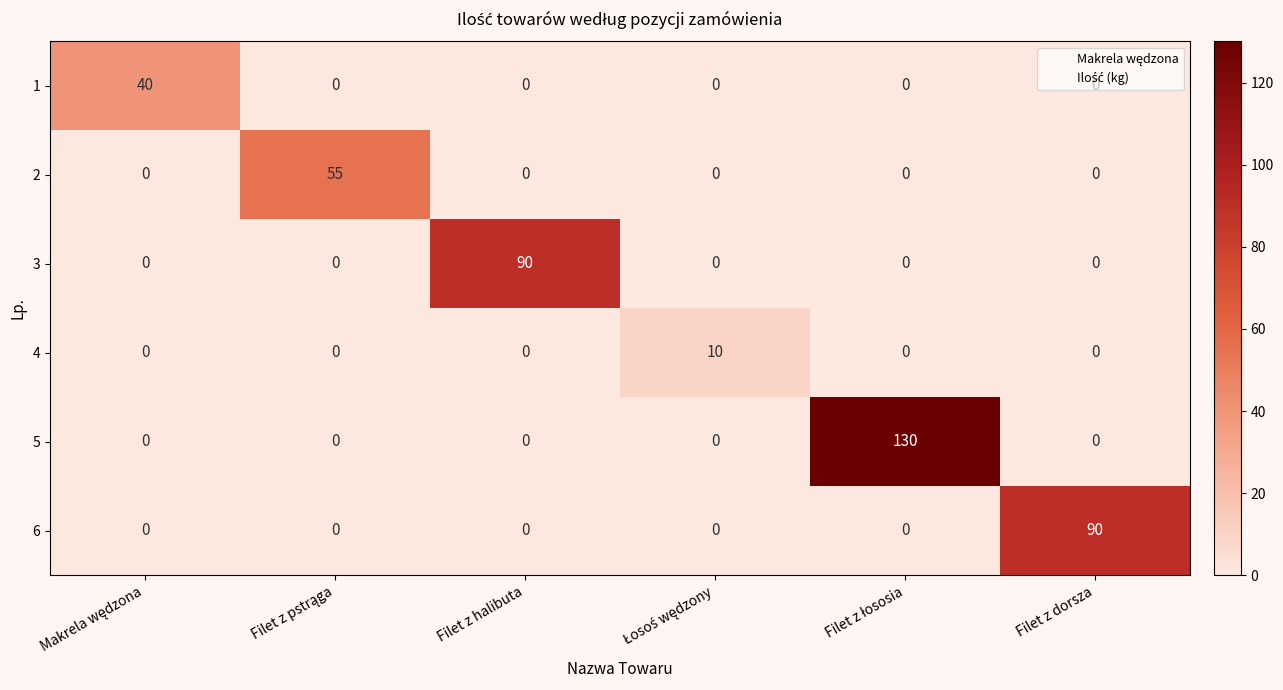

What is the difference between the maximum and minimum values in the 5 series?

130